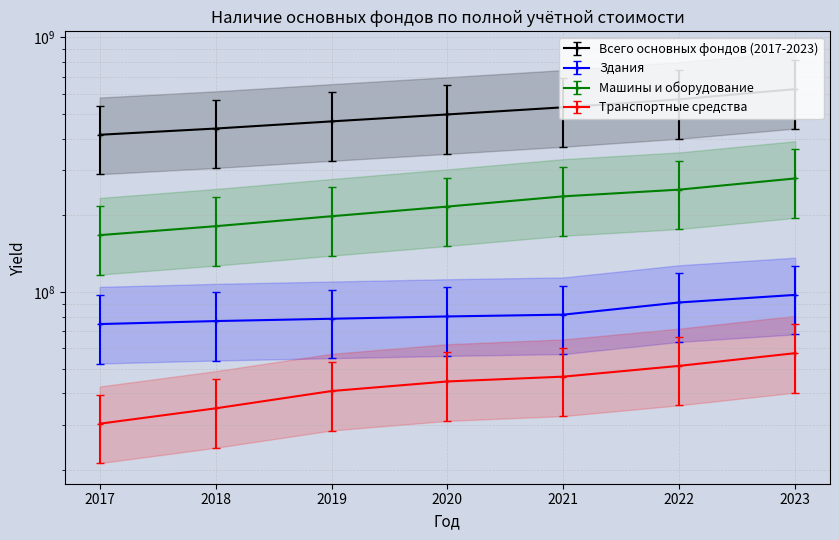

What is the maximum value for Машины и оборудование?

279066097.0